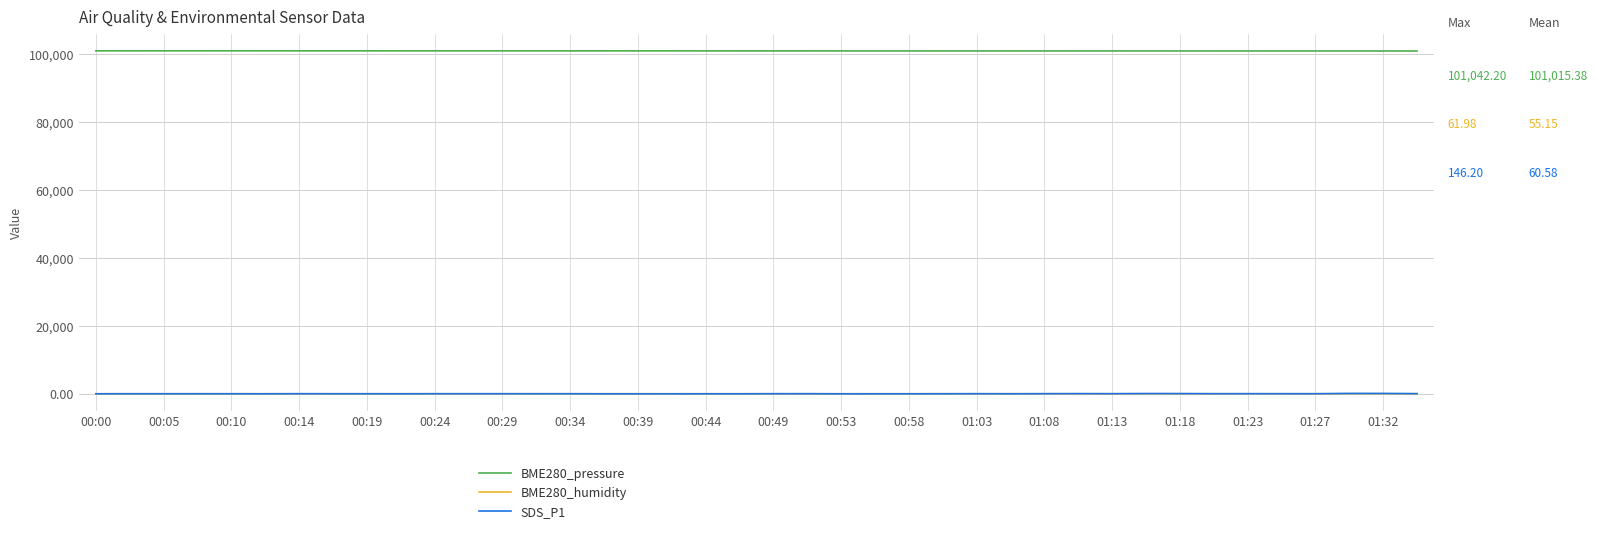

True or false: BME280_pressure and BME280_humidity cross at least once.

False